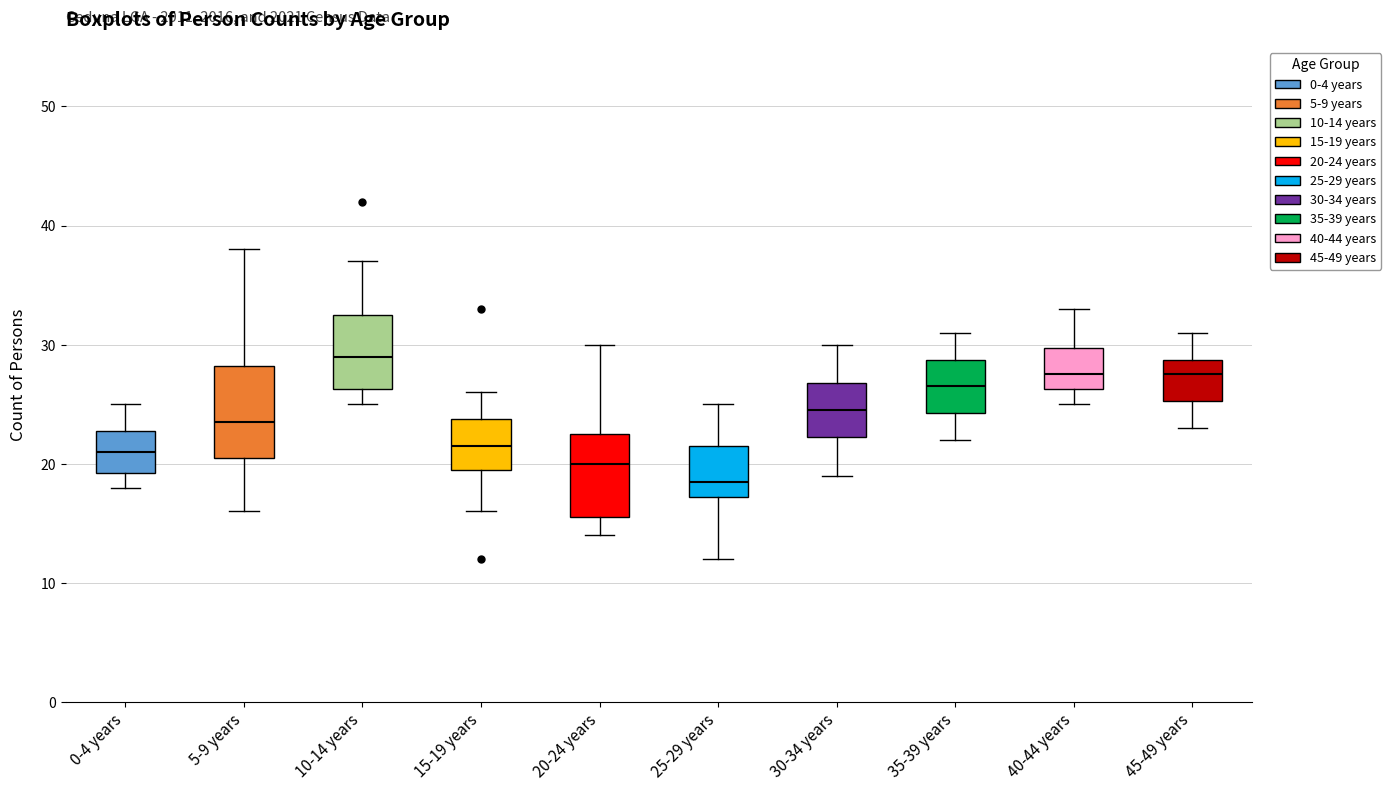

Reading left to right, transcribe this box plot: for each box, give where its median line is, the range the box spans, and where its two whiskers end, as read against the y-axis. The values are not printed on the chart, so give them approximately, as read against the axis.

0-4 years: median 21, box 19 to 23, whiskers 18 to 25
5-9 years: median 24, box 21 to 28, whiskers 16 to 38
10-14 years: median 29, box 26 to 33, whiskers 25 to 37
15-19 years: median 22, box 20 to 24, whiskers 16 to 26
20-24 years: median 20, box 16 to 23, whiskers 14 to 30
25-29 years: median 19, box 17 to 22, whiskers 12 to 25
30-34 years: median 25, box 22 to 27, whiskers 19 to 30
35-39 years: median 27, box 24 to 29, whiskers 22 to 31
40-44 years: median 28, box 26 to 30, whiskers 25 to 33
45-49 years: median 28, box 25 to 29, whiskers 23 to 31